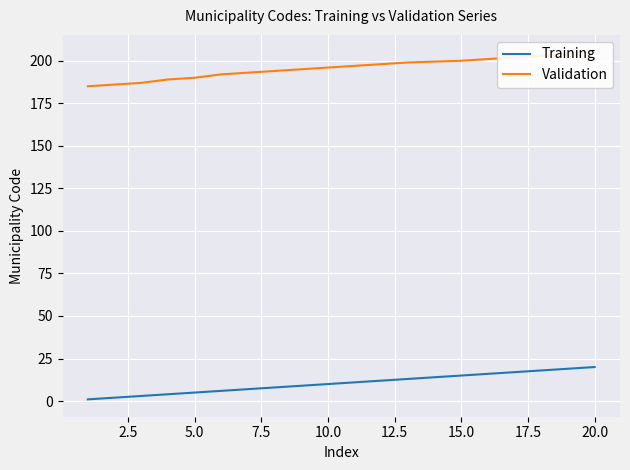

Rank the series by their average value, from highest to lowest.

Validation, Training